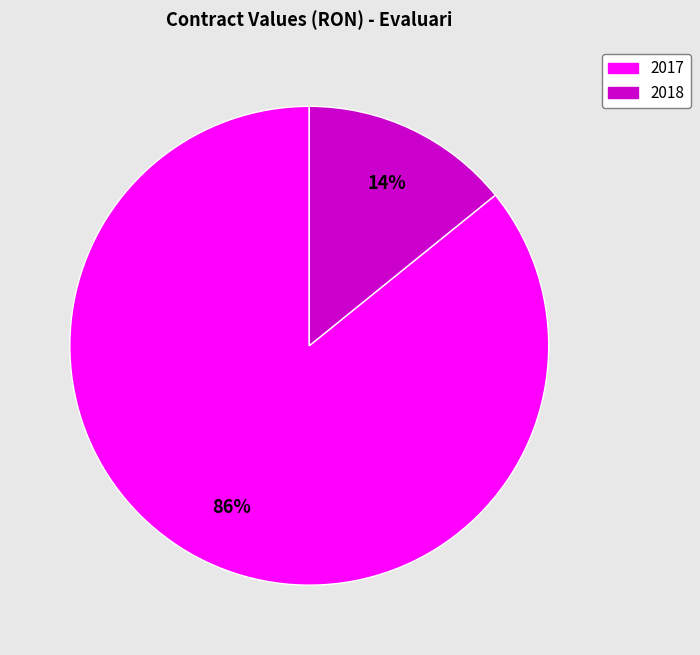

To the nearest percent, what is the difference between the largest and smallest slice percentages?

72%